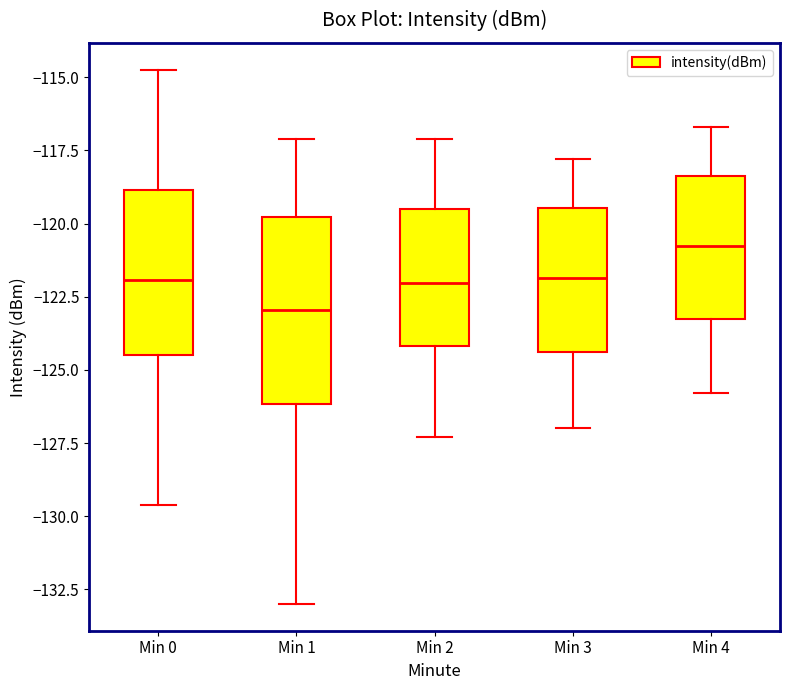

Reading left to right, transcribe this box plot: for each box, give where its median line is, the range the box spans, and where its two whiskers end, as read against the y-axis. The values are not printed on the chart, so give them approximately, as read against the axis.

Min 0: median -122.0, box -124.5 to -119.0, whiskers -129.5 to -114.5
Min 1: median -123.0, box -126.0 to -120.0, whiskers -133.0 to -117.0
Min 2: median -122.0, box -124.0 to -119.5, whiskers -127.5 to -117.0
Min 3: median -122.0, box -124.5 to -119.5, whiskers -127.0 to -118.0
Min 4: median -120.5, box -123.5 to -118.5, whiskers -126.0 to -116.5